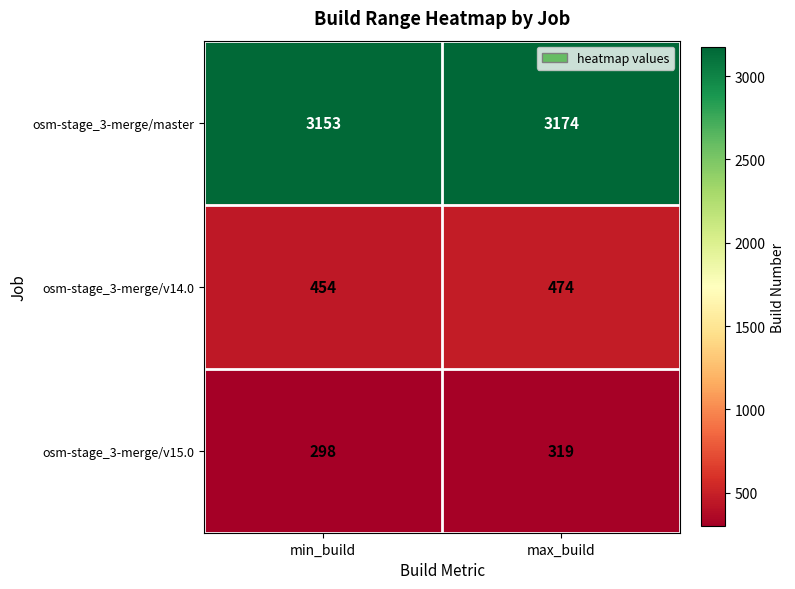

What is the difference between the osm-stage_3-merge/master values at max_build and min_build?

21